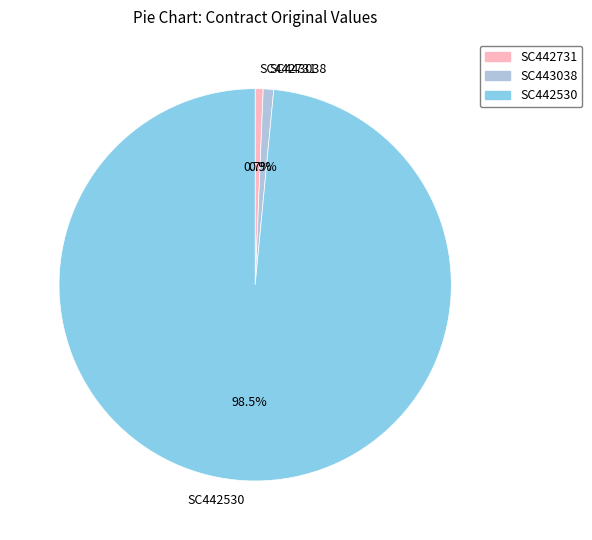

Count the number of slices in the pie.

3